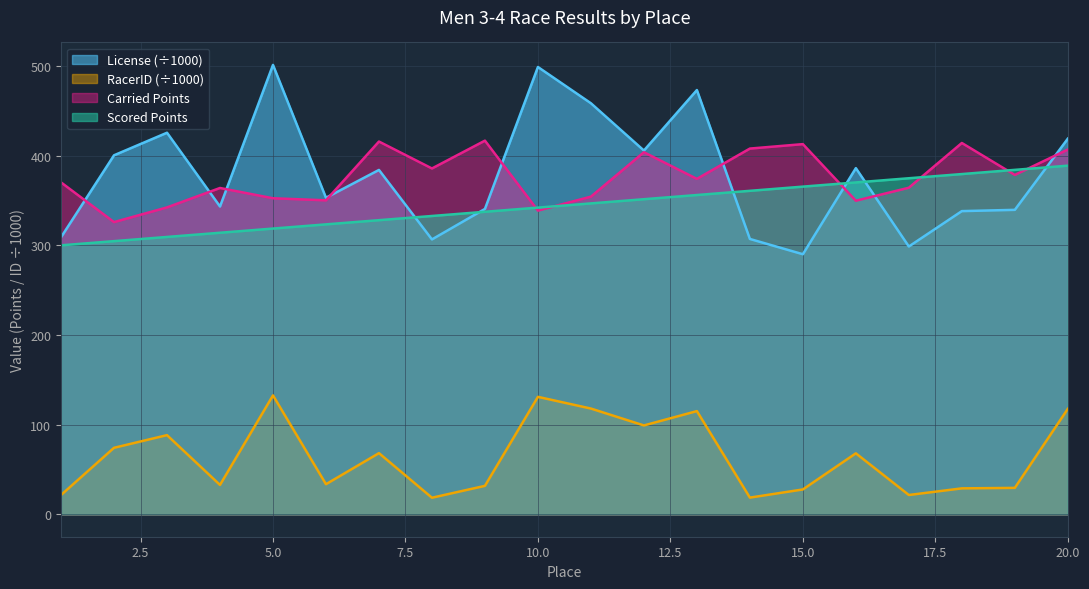

What is the maximum value for Scored Points?

388.8